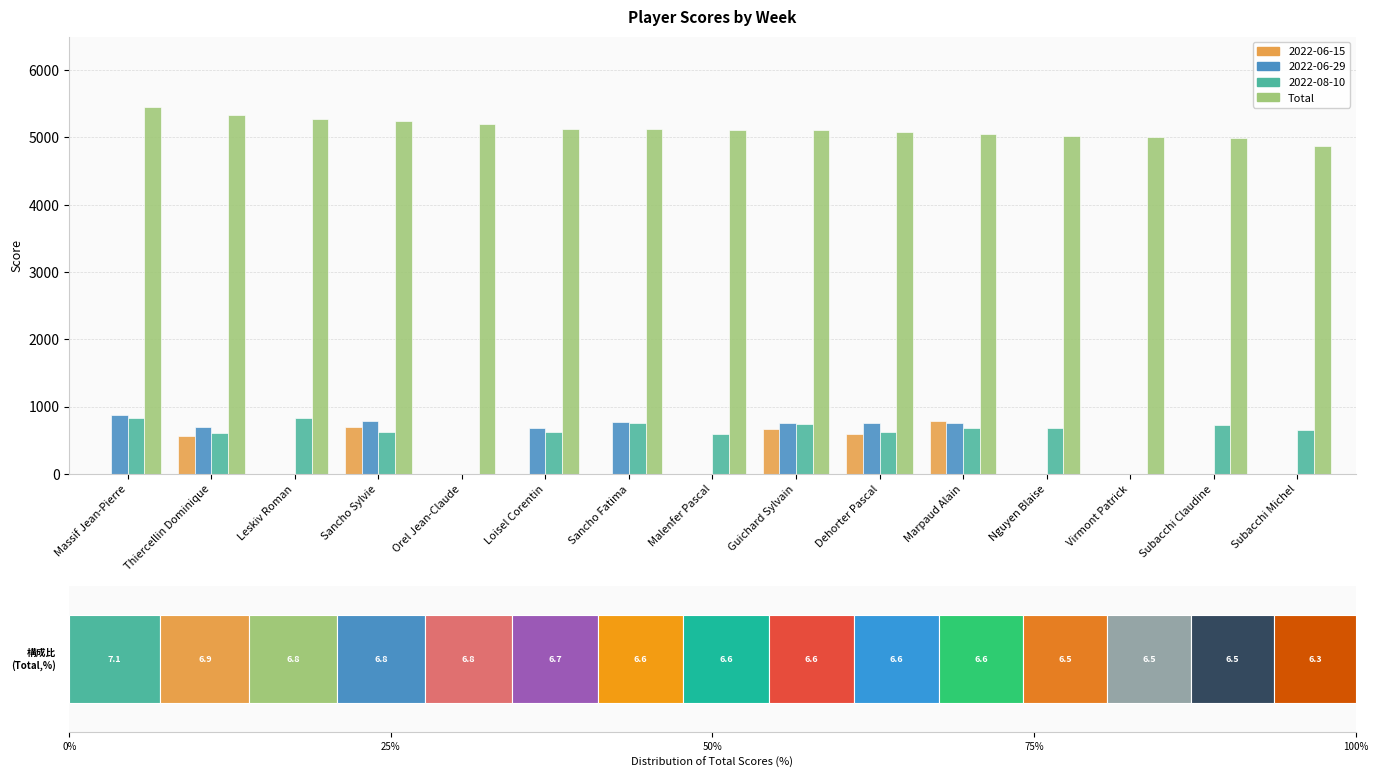

List the labels in order of value, smallest first.

Subacchi Michel, Subacchi Claudine, Virmont Patrick, Nguyen Blaise, Marpaud Alain, Dehorter Pascal, Guichard Sylvain, Malenfer Pascal, Sancho Fatima, Loisel Corentin, Orel Jean-Claude, Sancho Sylvie, Leskiv Roman, Thiercellin Dominique, Massif Jean-Pierre